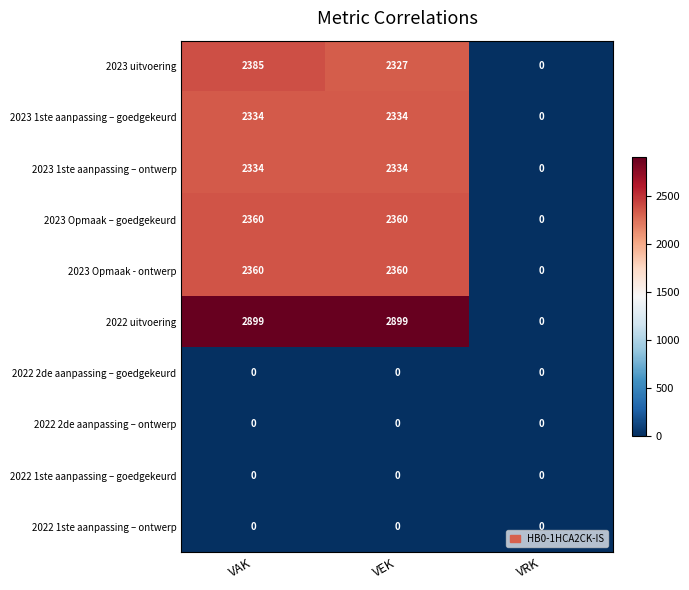

How many 2023 Opmaak - ontwerp values are between 0 and 2360?

3